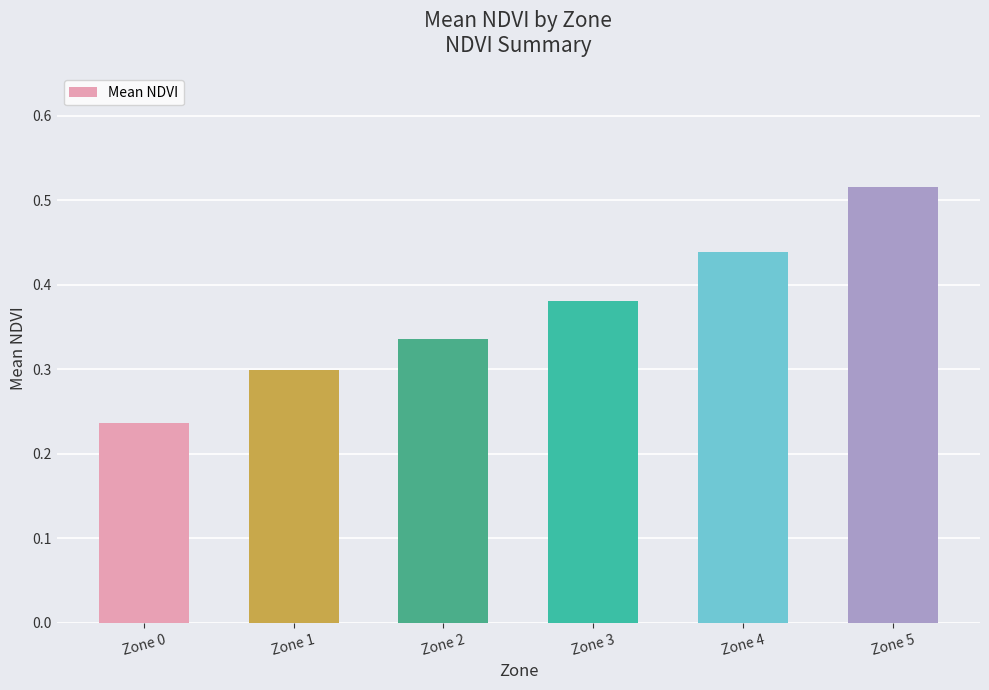

Between Zone 3 and Zone 5, which is larger?

Zone 5